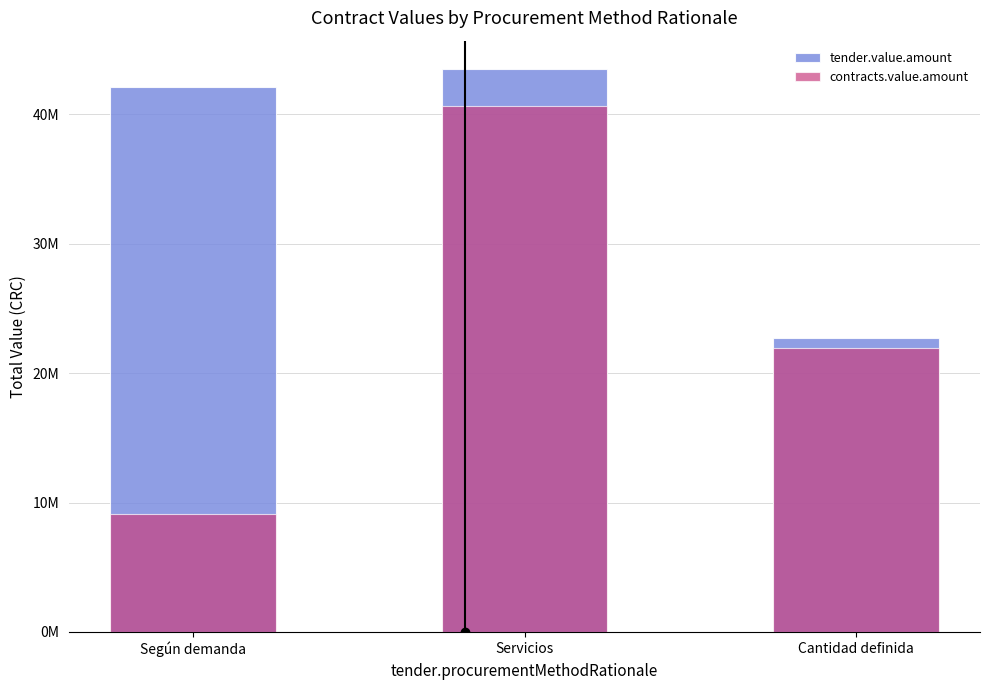

Is it true that tender.value.amount equals 17831864.5 at Servicios?

False